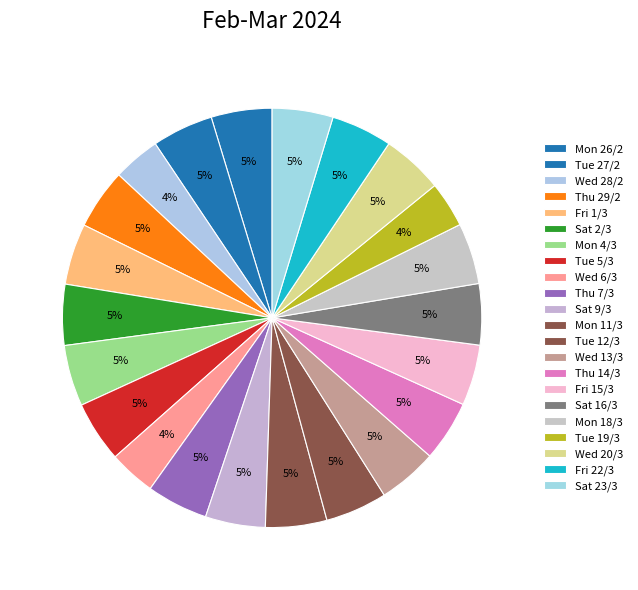

What percentage is the Thu 14/3 slice, to the nearest percent?

5%